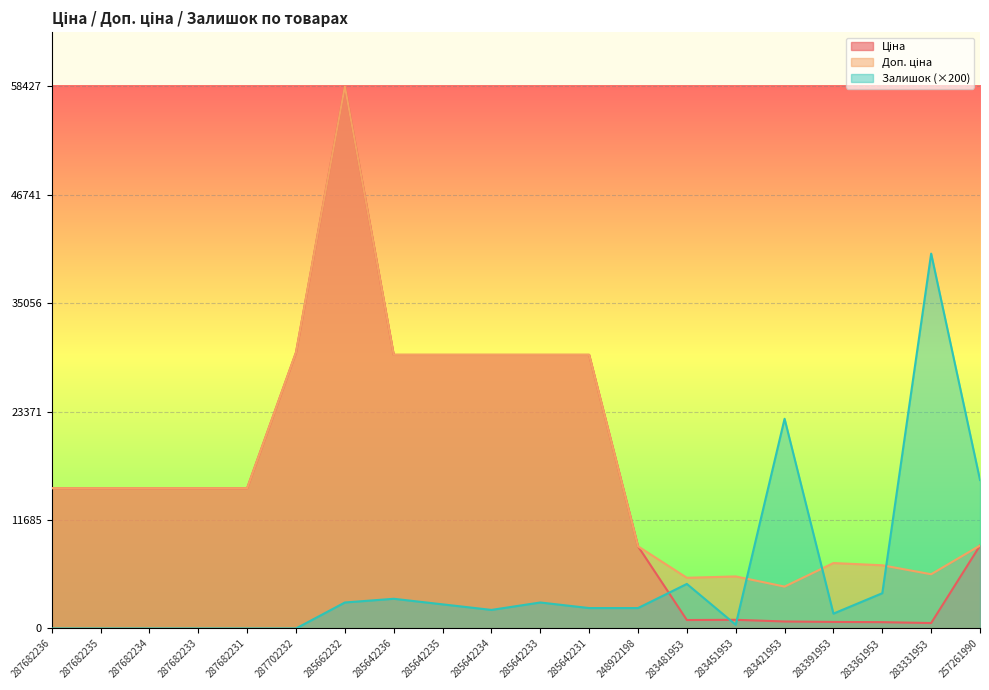

What are all the series names shown in the legend?

Ціна, Доп. ціна, Залишок